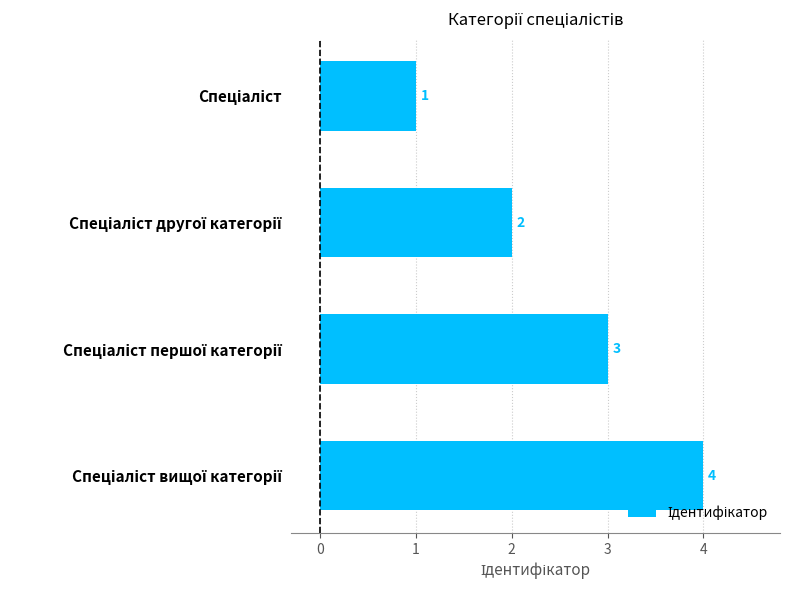

Count the number of categories in the chart.

4